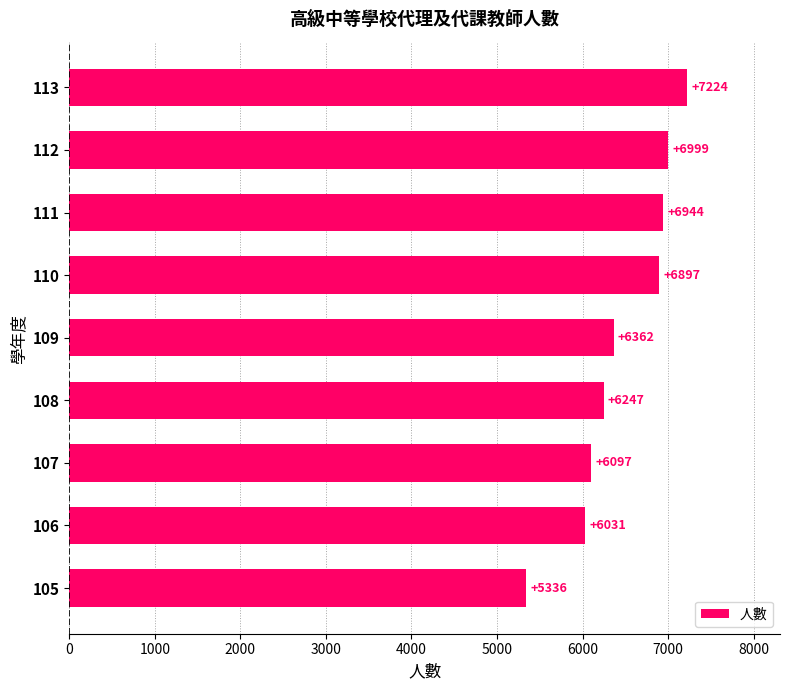

The chart shows a value of 7551 at 105. True or false?

False